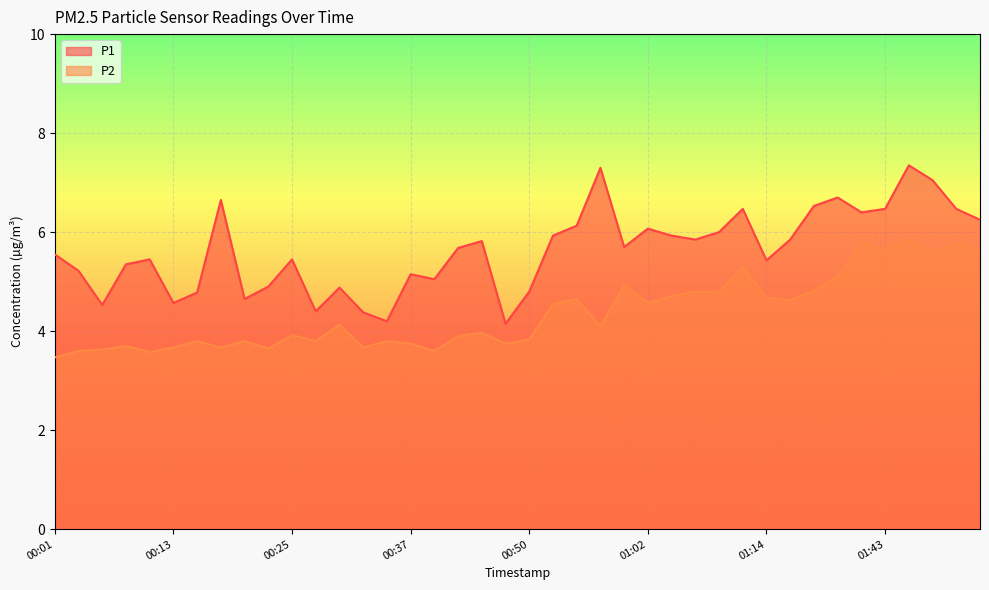

At which category is the sum across all series the highest?

01:46